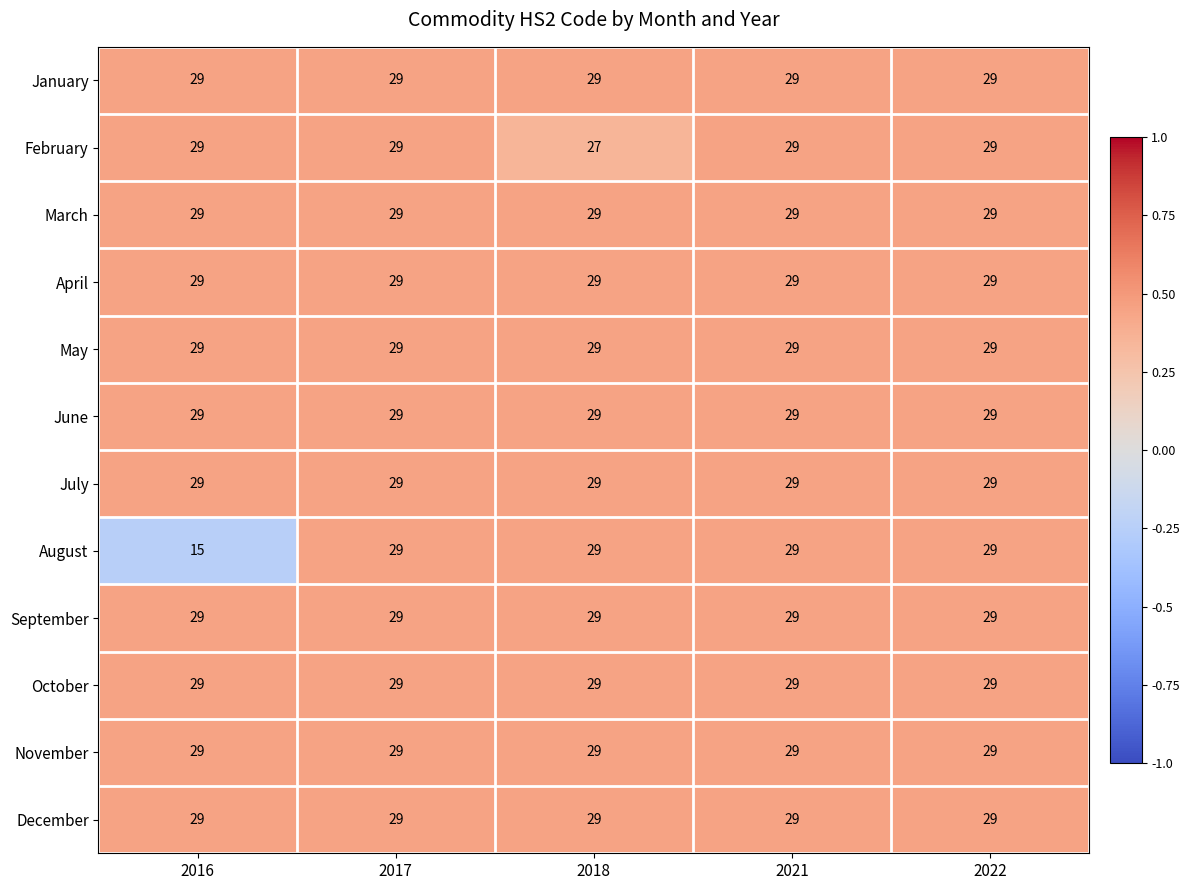

What is the spread (max minus min) of values at 2016?

14